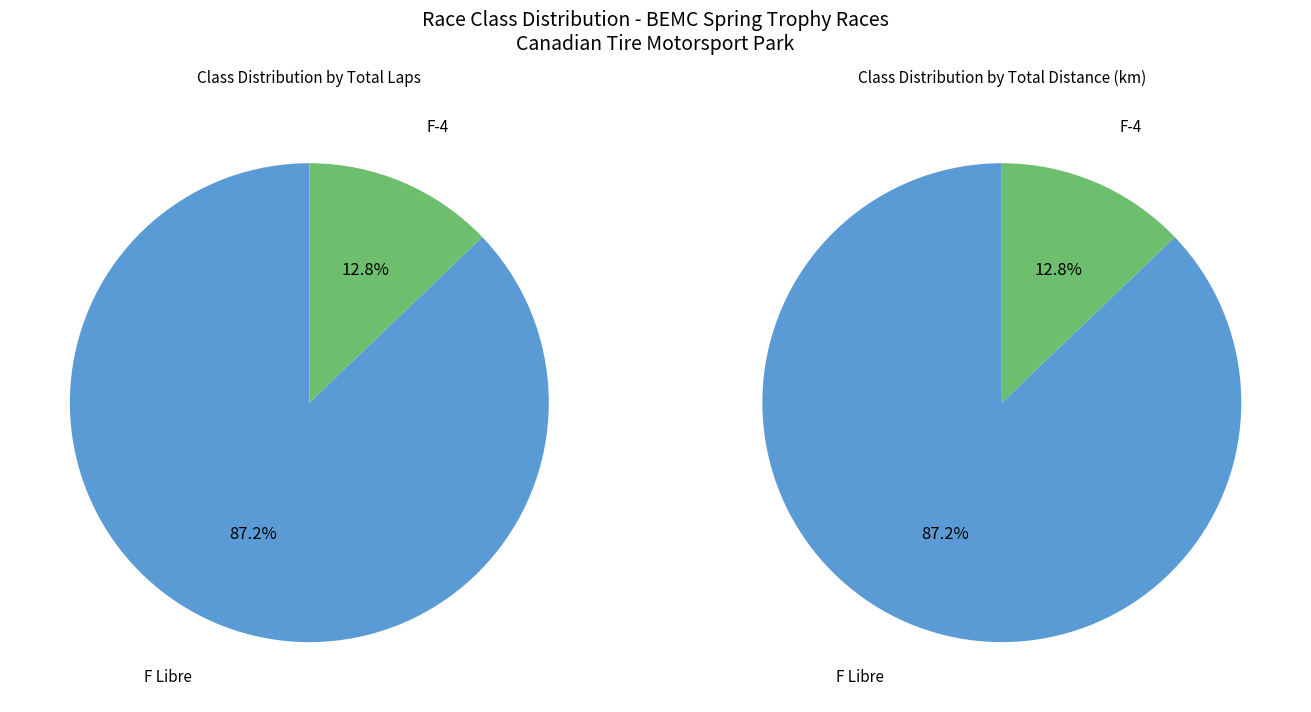

What percentage do F Libre and F-4 together represent?

100.0%